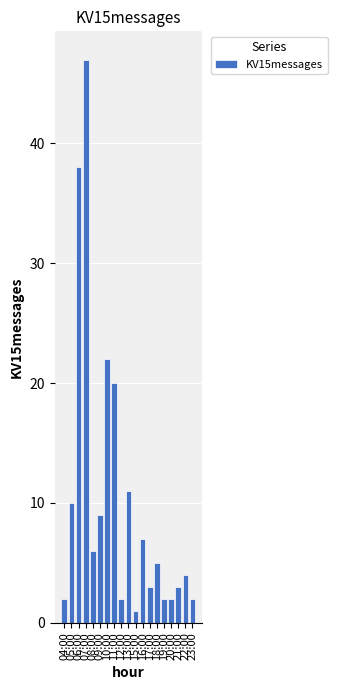

The value at 08:00 is 2. True or false?

False